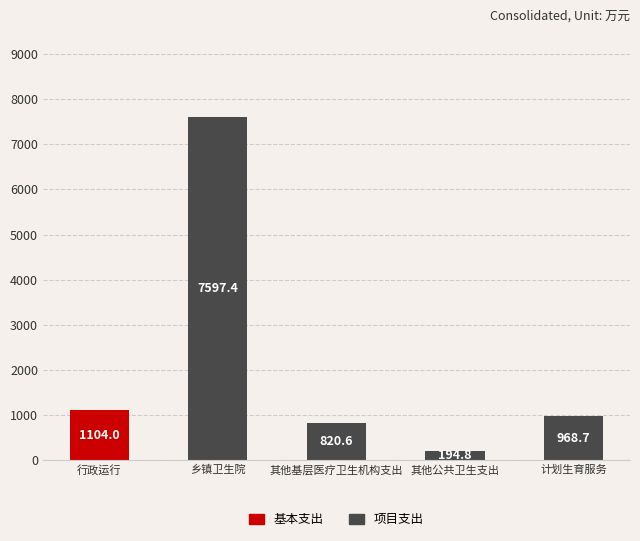

Reading right to left, transcribe the values for 项目支出.

计划生育服务=968.7	其他公共卫生支出=194.8	其他基层医疗卫生机构支出=820.6	乡镇卫生院=7597.4	行政运行=0.0